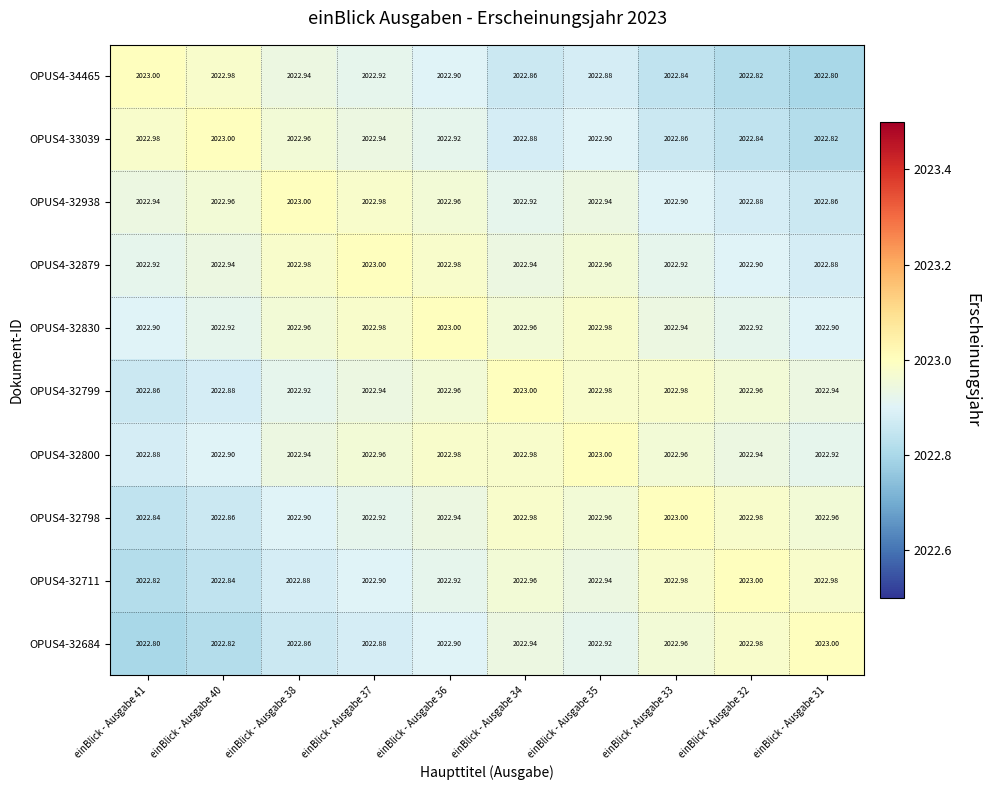

Is the value of OPUS4-32830 at einBlick - Ausgabe 40 greater than the value of OPUS4-32684 at einBlick - Ausgabe 33?

No